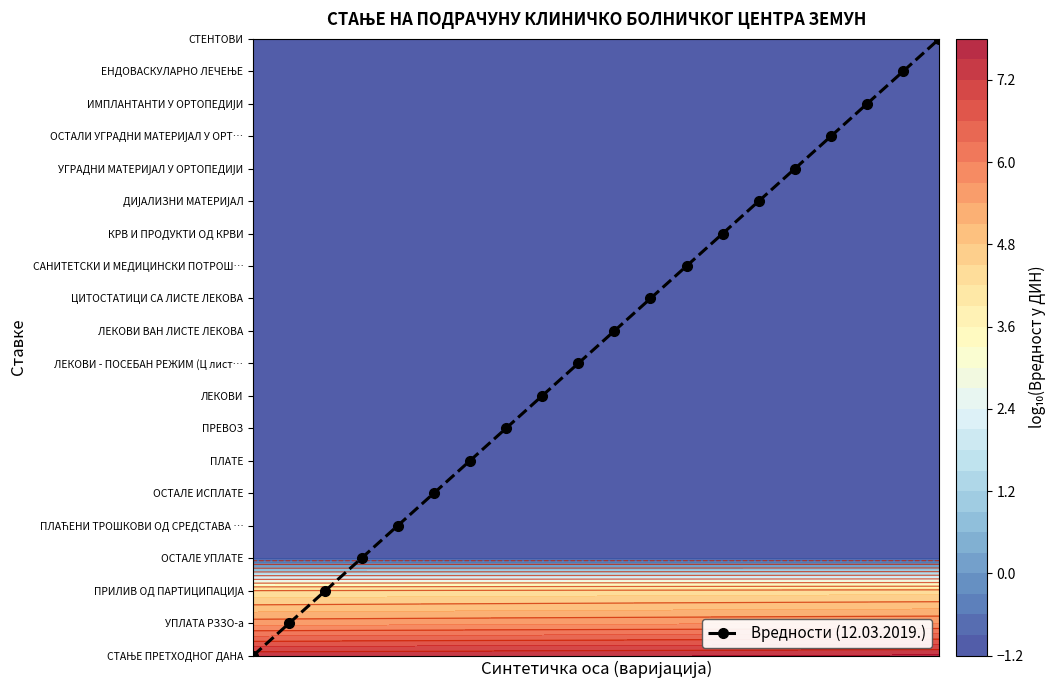

What is the maximum value shown in the chart?

19